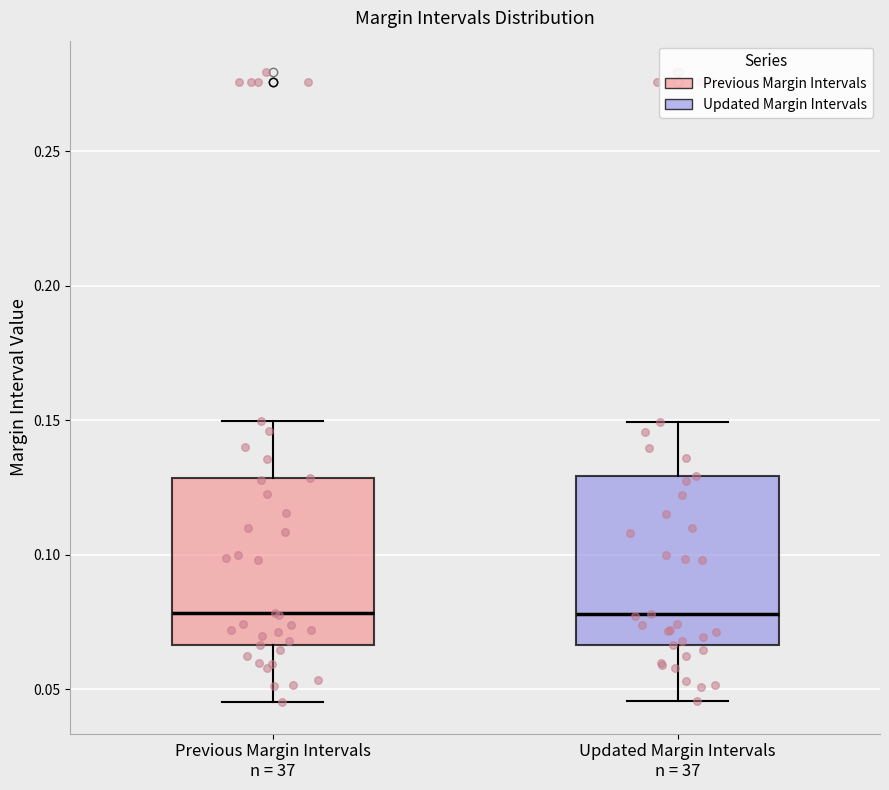

Where does the median line of the box for Updated Margin Intervals n = 37 sit on the y-axis? The values are not printed on the chart, so give them approximately, as read against the axis.

0.080